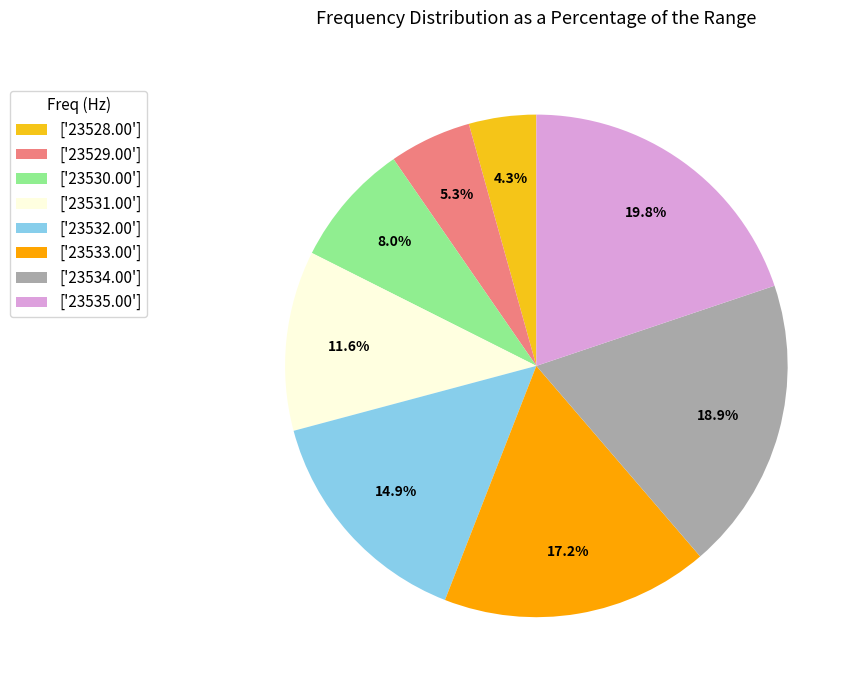

Combined, do ['23532.00'] and ['23531.00'] account for over 50%?

No